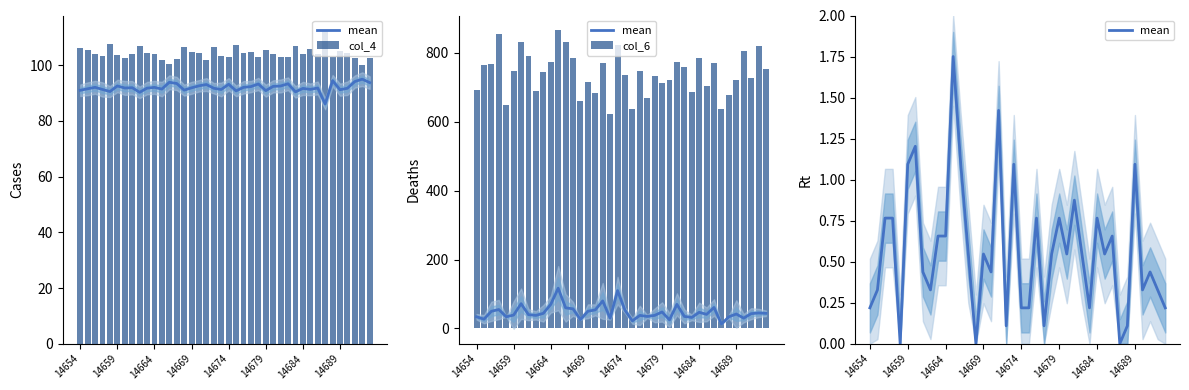

The value of col_6 at 16 is 682.0. True or false?

True